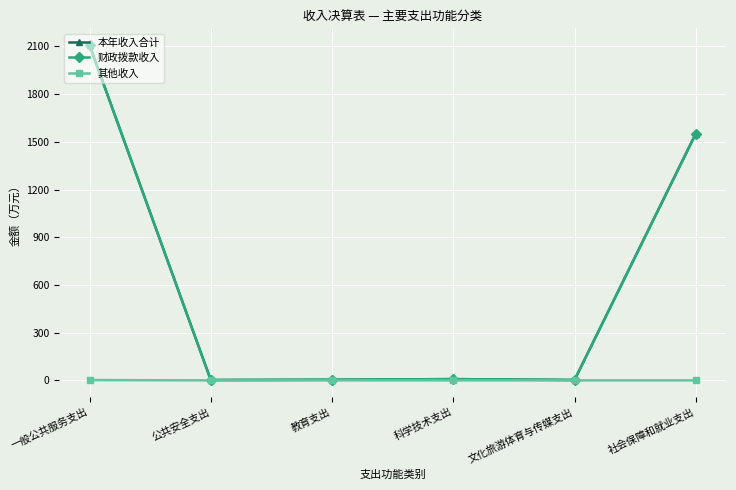

What is the value of the 本年收入合计 point at the 2nd from the left?

2.3